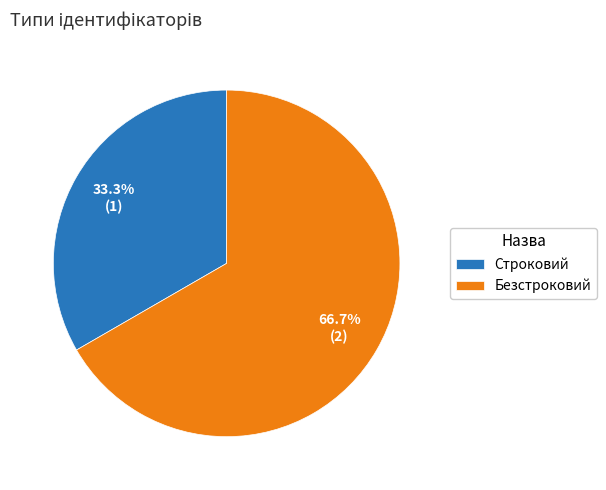

Count the number of slices in the pie.

2